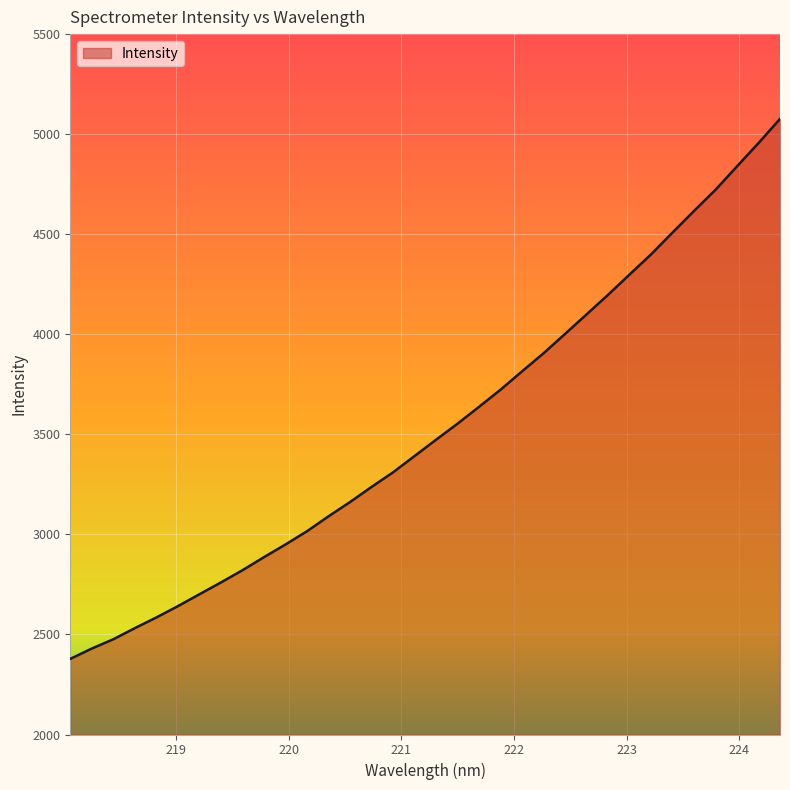

What is the difference between the maximum and minimum values?

2698.3